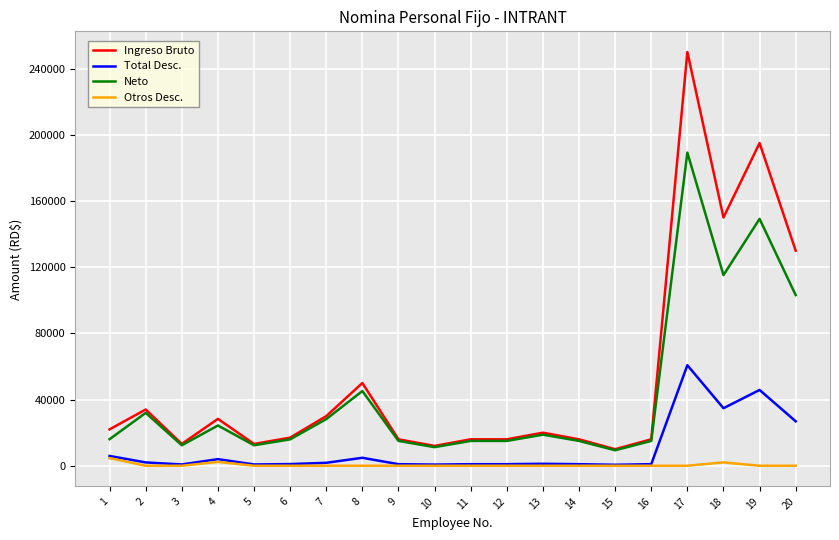

Does the chart display data point markers on the line(s)?

No